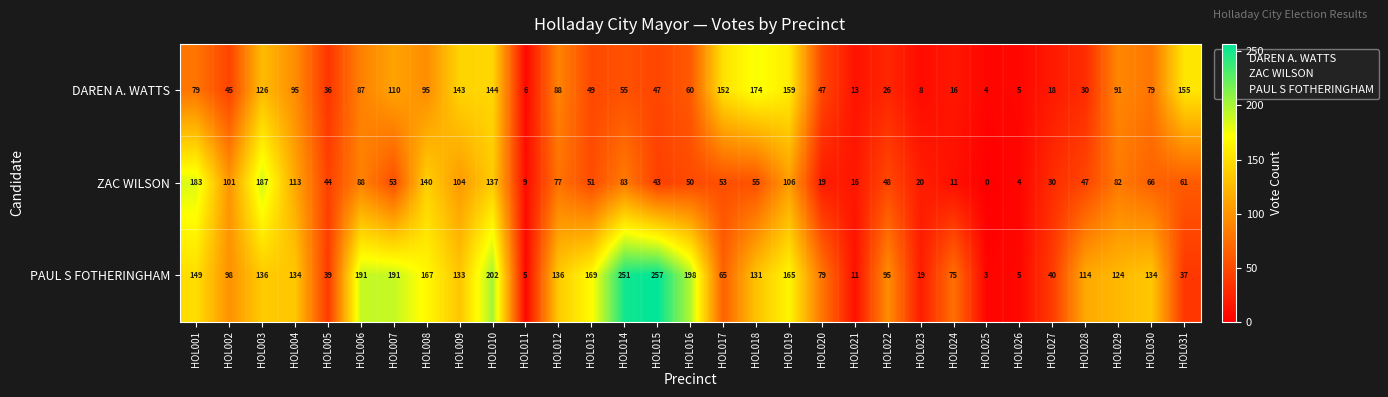

True or false: DAREN A. WATTS has a value of 36 at HOL005.

True